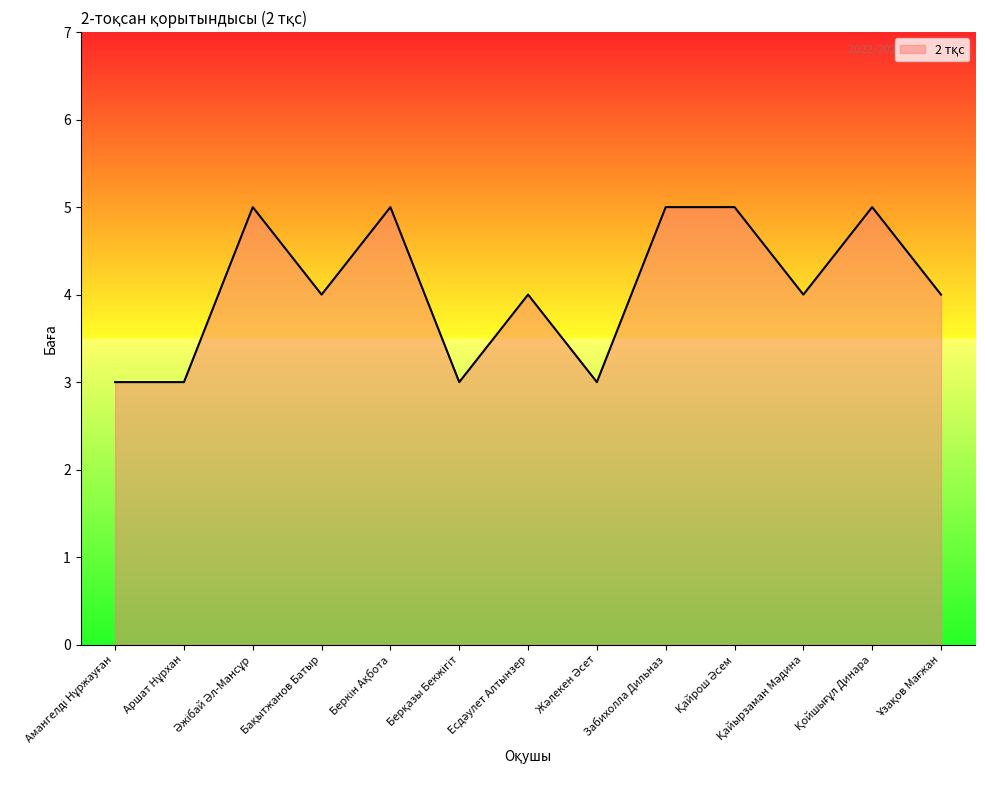

What is the difference between the maximum and minimum values?

2